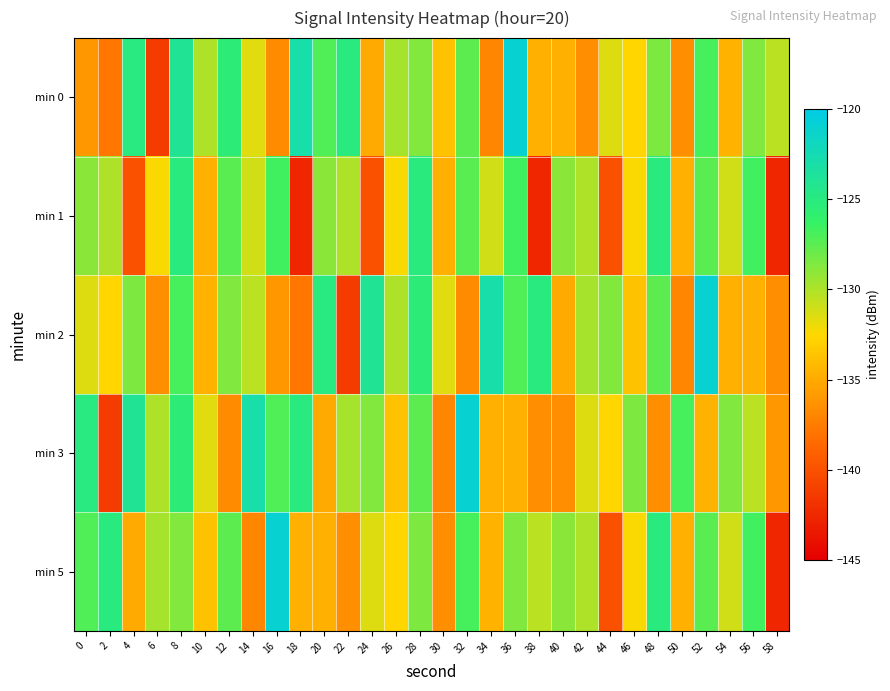

Reading left to right, transcribe all the data shown in this chart.

min 0: 0=-136.0	2=-137.8	4=-124.9	6=-141.4	8=-124.1	10=-130.0	12=-125.4	14=-131.6	16=-136.7	18=-123.0	20=-127.2	22=-125.0	24=-135.0	26=-129.8	28=-128.7	30=-133.8	32=-127.5	34=-137.0	36=-121.1	38=-134.7	40=-134.7	42=-136.4	44=-131.5	46=-132.7	48=-128.5	50=-136.6	52=-126.9	54=-134.5	56=-128.6	58=-130.4
min 1: 0=-128.9	2=-130.0	4=-140.0	6=-132.4	8=-125.1	10=-134.7	12=-127.5	14=-131.1	16=-126.7	18=-142.6	20=-128.9	22=-130.0	24=-140.0	26=-132.4	28=-125.1	30=-134.7	32=-127.5	34=-131.1	36=-126.7	38=-142.6	40=-128.9	42=-130.0	44=-140.0	46=-132.4	48=-125.1	50=-134.7	52=-127.5	54=-131.1	56=-126.7	58=-142.6
min 2: 0=-131.5	2=-132.7	4=-128.5	6=-136.6	8=-126.9	10=-134.5	12=-128.6	14=-130.4	16=-136.0	18=-137.8	20=-124.9	22=-141.4	24=-124.1	26=-130.0	28=-125.4	30=-131.6	32=-136.7	34=-123.0	36=-127.2	38=-125.0	40=-135.0	42=-129.8	44=-128.7	46=-133.8	48=-127.5	50=-137.0	52=-121.1	54=-134.7	56=-134.7	58=-136.4
min 3: 0=-124.9	2=-141.4	4=-124.1	6=-130.0	8=-125.4	10=-131.6	12=-136.7	14=-123.0	16=-127.2	18=-125.0	20=-135.0	22=-129.8	24=-128.7	26=-133.8	28=-127.5	30=-137.0	32=-121.1	34=-134.7	36=-134.7	38=-136.4	40=-136.4	42=-131.5	44=-132.7	46=-128.5	48=-136.6	50=-126.9	52=-134.5	54=-128.6	56=-130.4	58=-136.0
min 5: 0=-127.2	2=-125.0	4=-135.0	6=-129.8	8=-128.7	10=-133.8	12=-127.5	14=-137.0	16=-121.1	18=-134.7	20=-134.7	22=-136.4	24=-131.5	26=-132.7	28=-128.5	30=-136.6	32=-126.9	34=-134.5	36=-128.6	38=-130.4	40=-128.9	42=-130.0	44=-140.0	46=-132.4	48=-125.1	50=-134.7	52=-127.5	54=-131.1	56=-126.7	58=-142.6